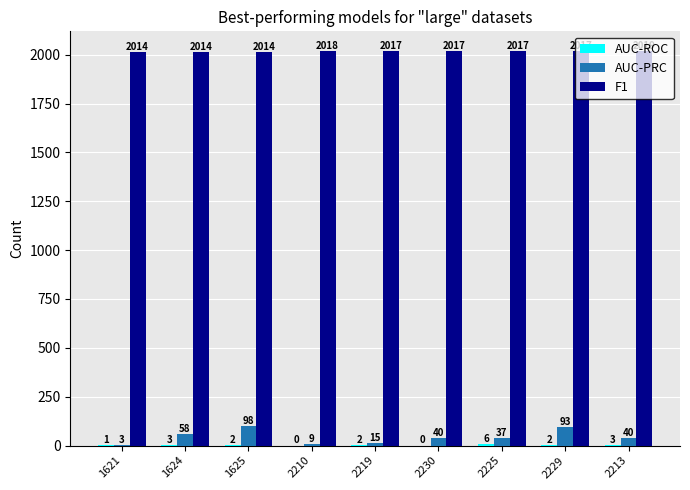

Read the F1 value at 1625.

2014